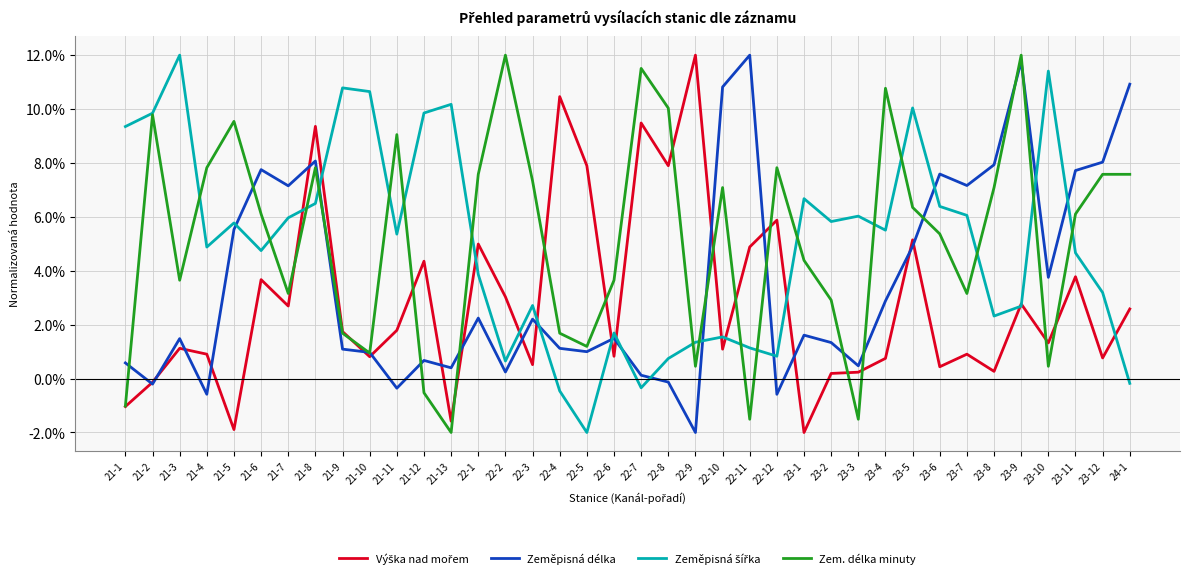

Does the chart have visible grid lines?

Yes